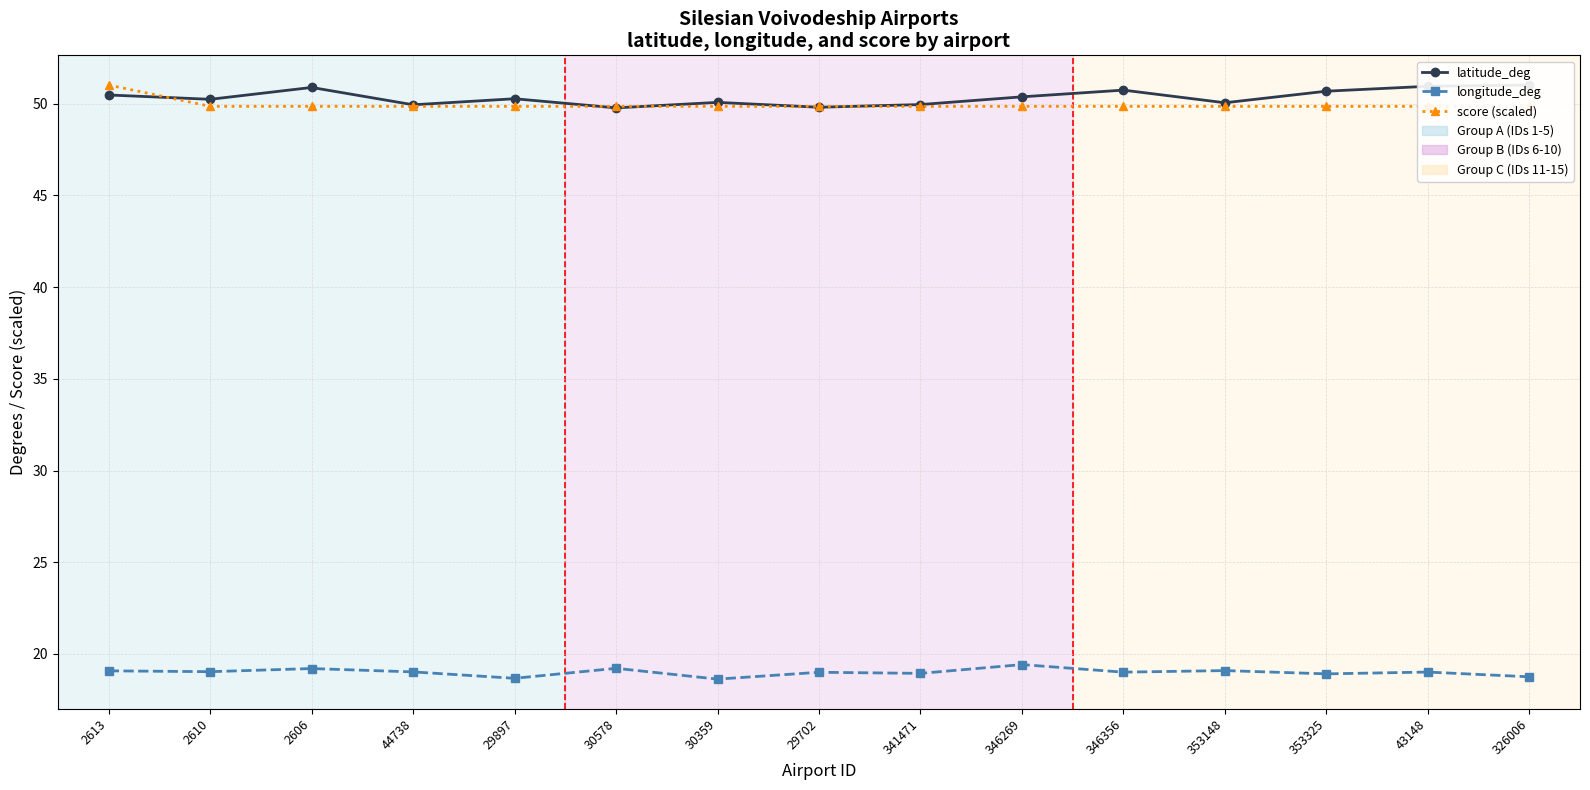

The longitude_deg series shows 18.8 at 326006. True or false?

True